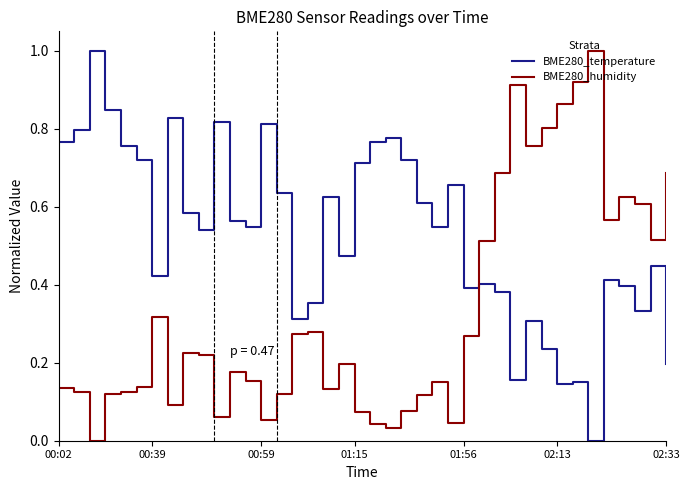

After their last crossing, which series has the higher values: BME280_temperature or BME280_humidity?

BME280_humidity